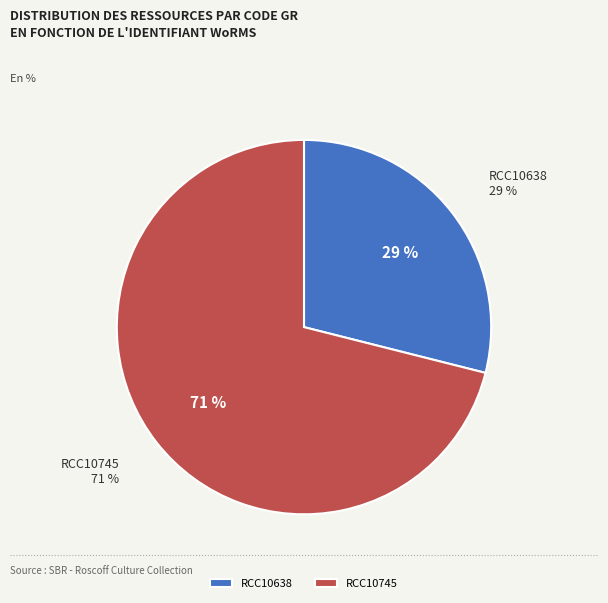

What is the smallest slice in the pie chart?

RCC10638